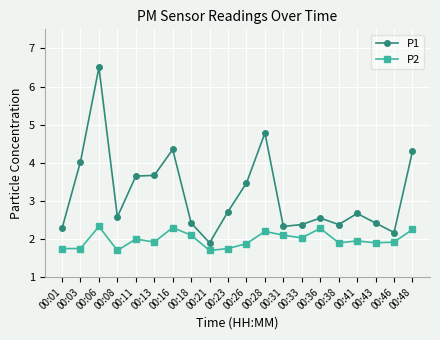

True or false: P2 and P1 intersect in this chart.

False